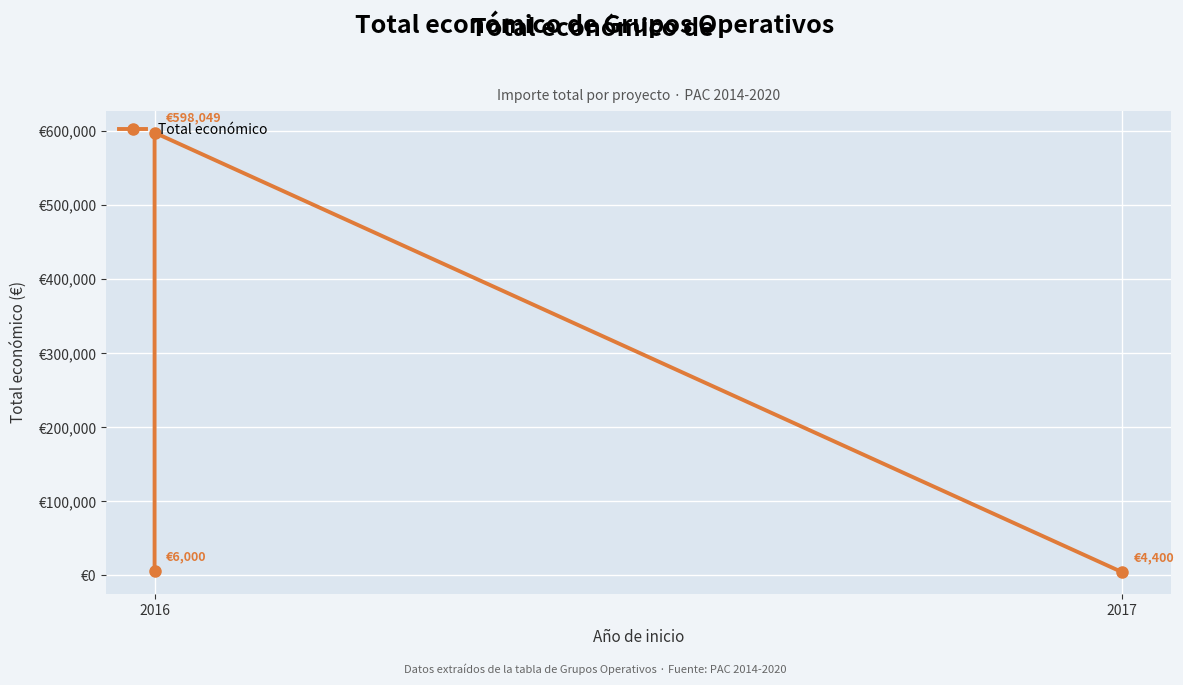

Reading left to right, transcribe all the data shown in this chart.

6000	598049	4400